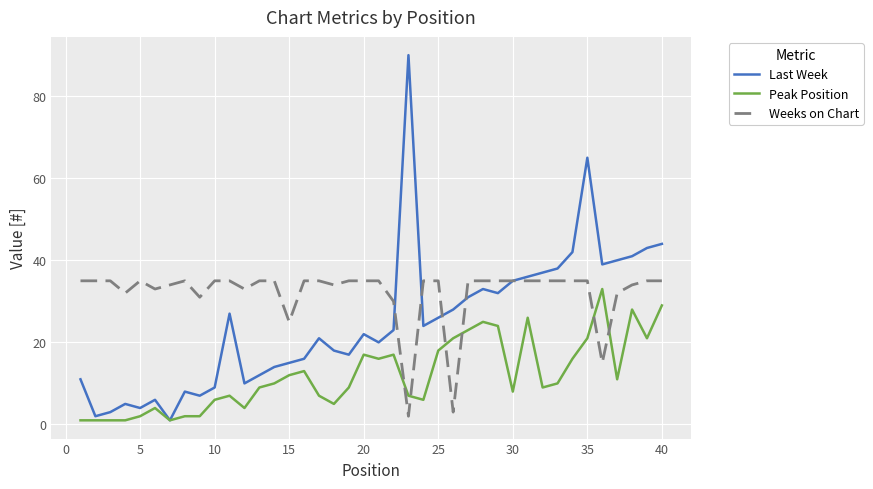

Which series has the widest spread of values?

Last Week